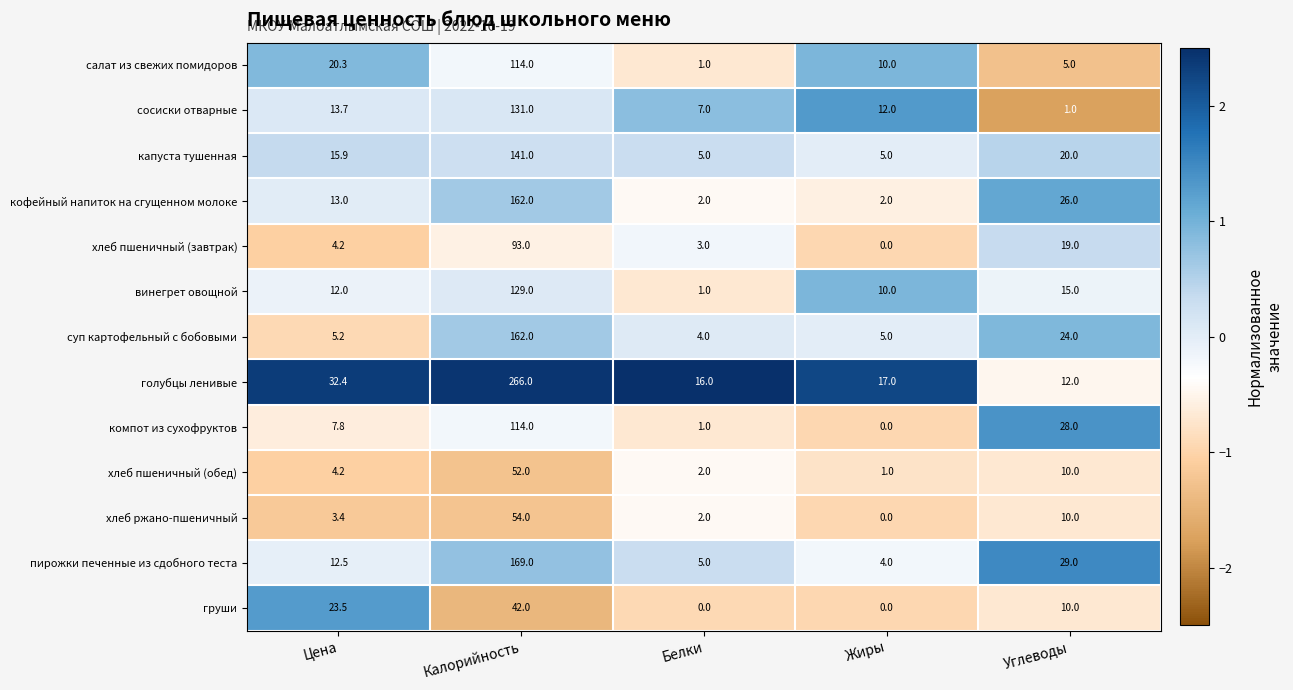

The кофейный напиток на сгущенном молоке series shows 35.0 at Углеводы. True or false?

False